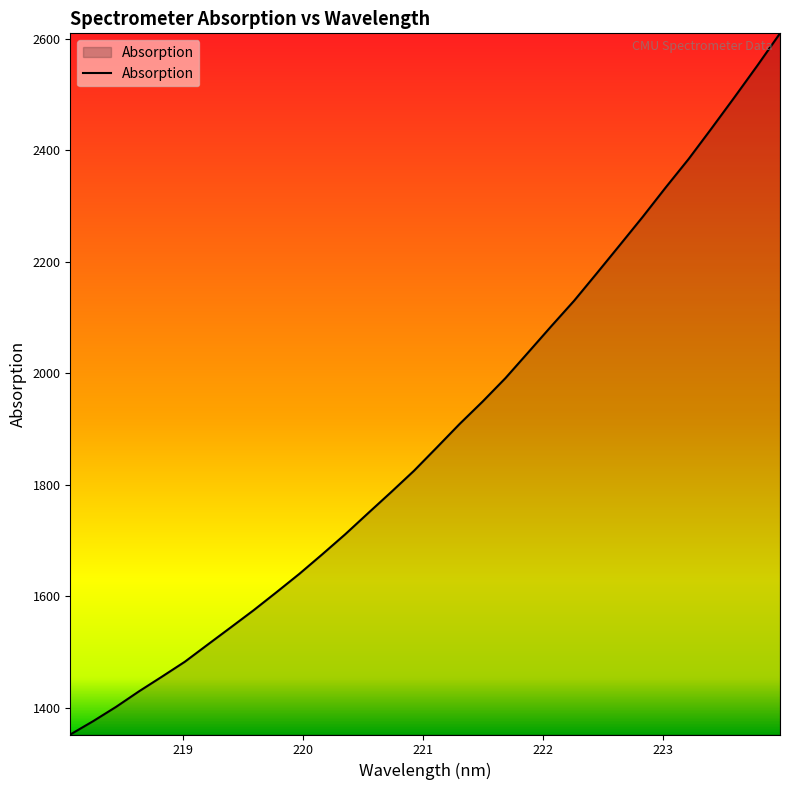

What is the smallest value displayed?

1352.6